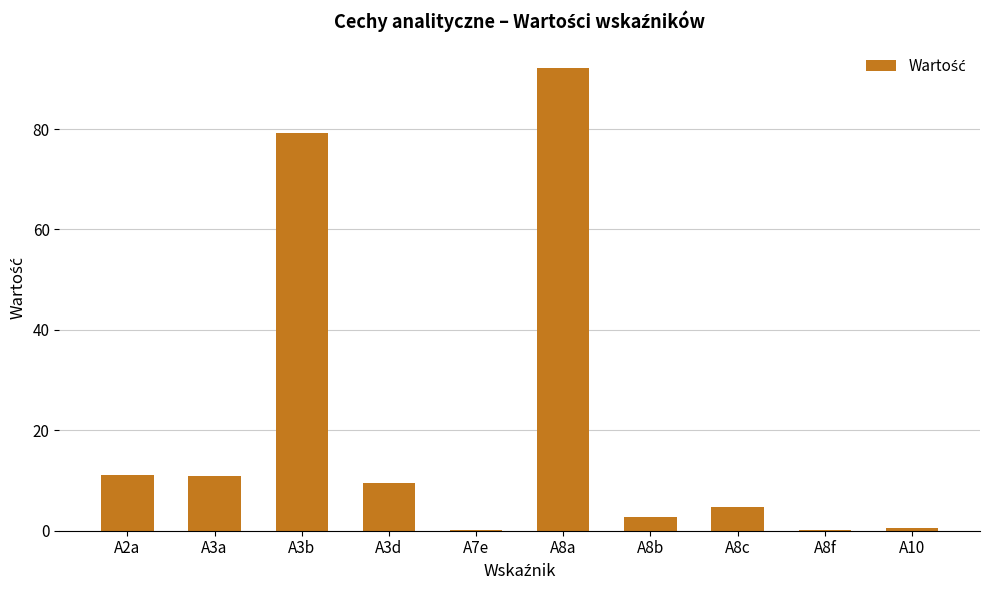

Where is the data nearest to the value 46?

A3b